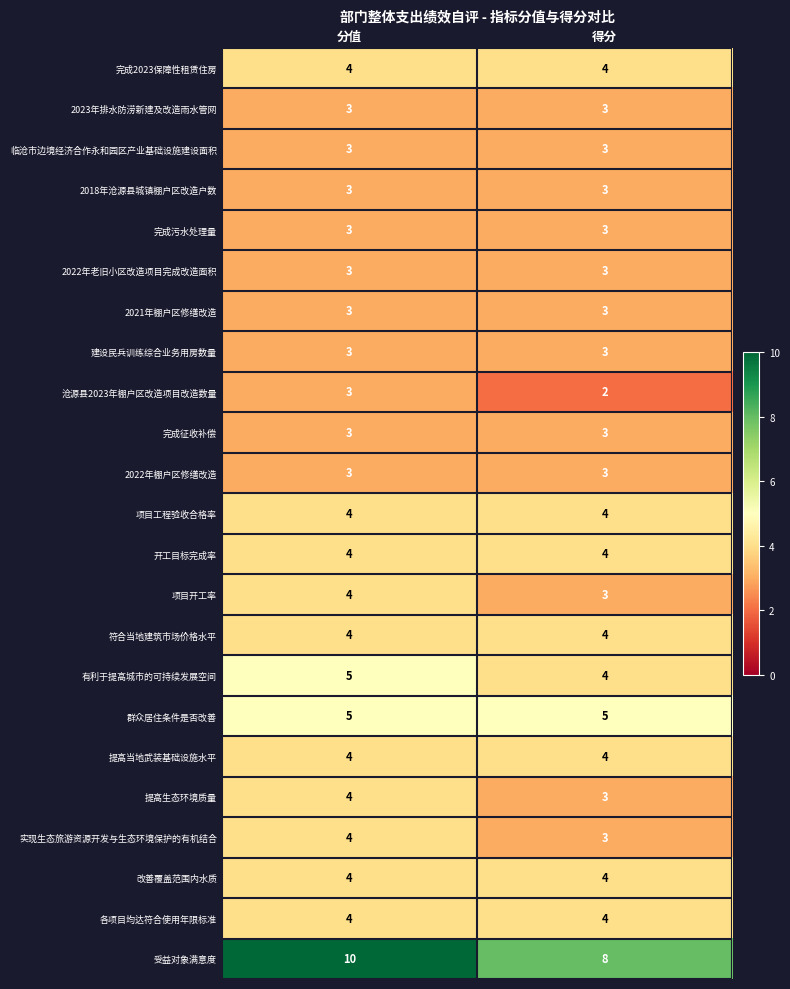

Which series changed the most between 分值 and 得分?

受益对象满意度